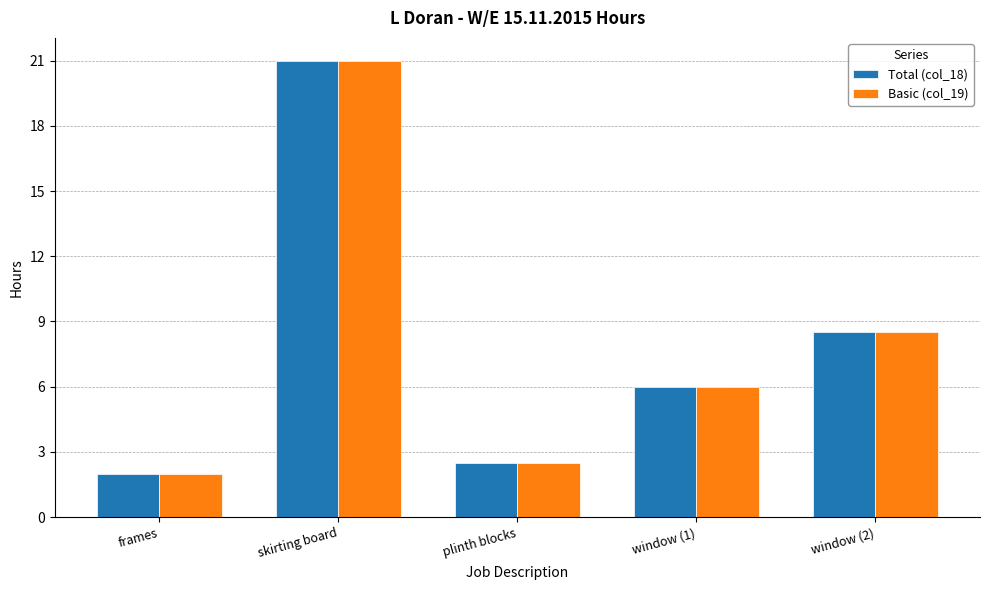

What is the label of the 1st bar from the right?

window (2)